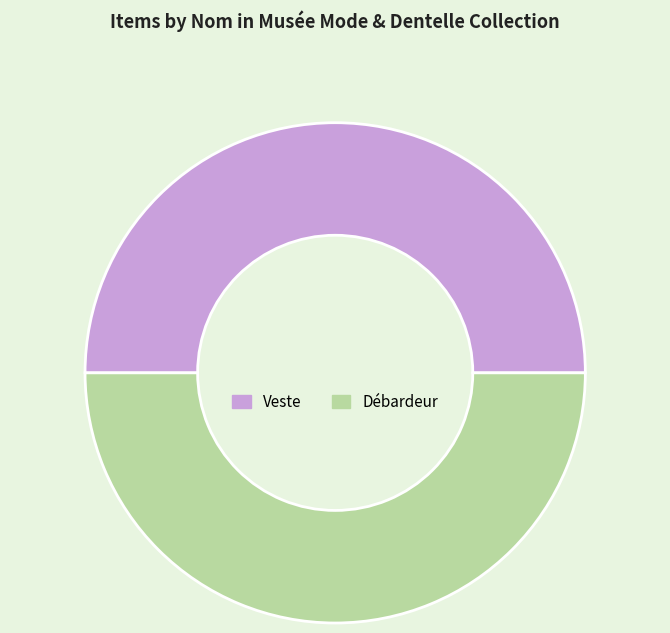

Do Débardeur and Veste together represent more than half of the pie?

Yes